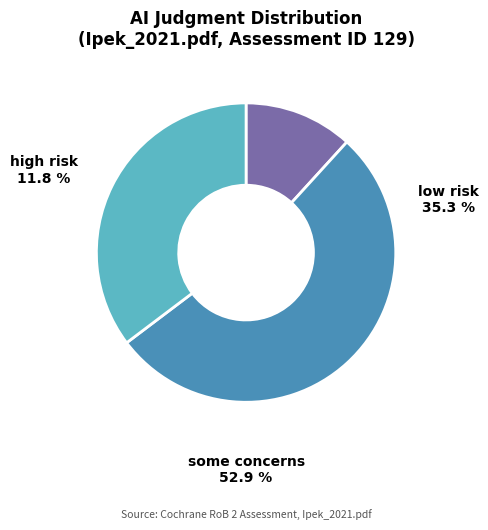

To the nearest percent, what is the average slice percentage?

33%